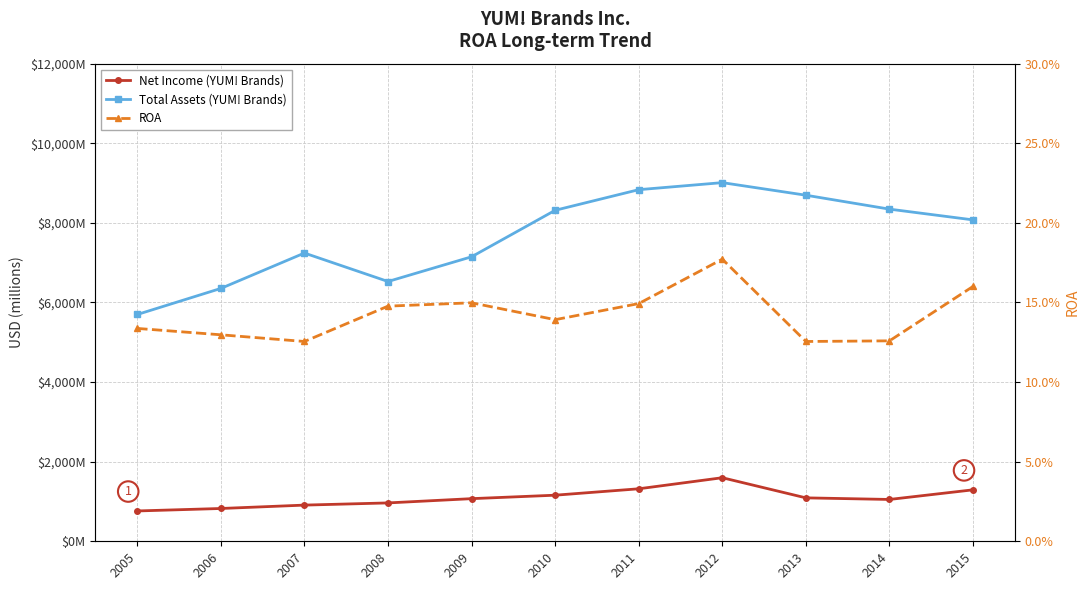

Is it true that Total Assets (YUM! Brands) equals 7417.6 at 2005?

False